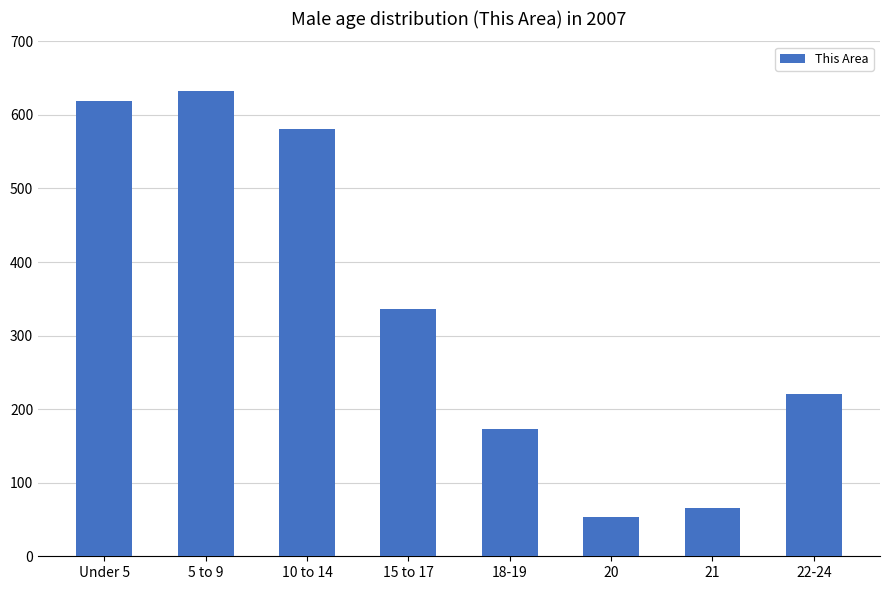

The chart shows a value of 21 at 20. True or false?

False